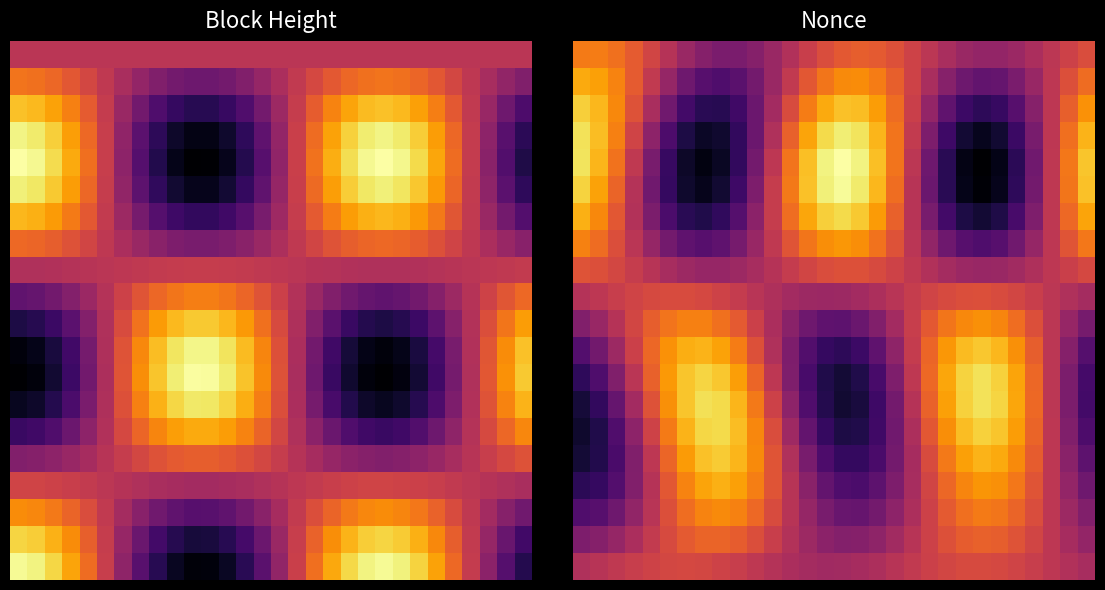

At which category is the sum across all series the highest?

10